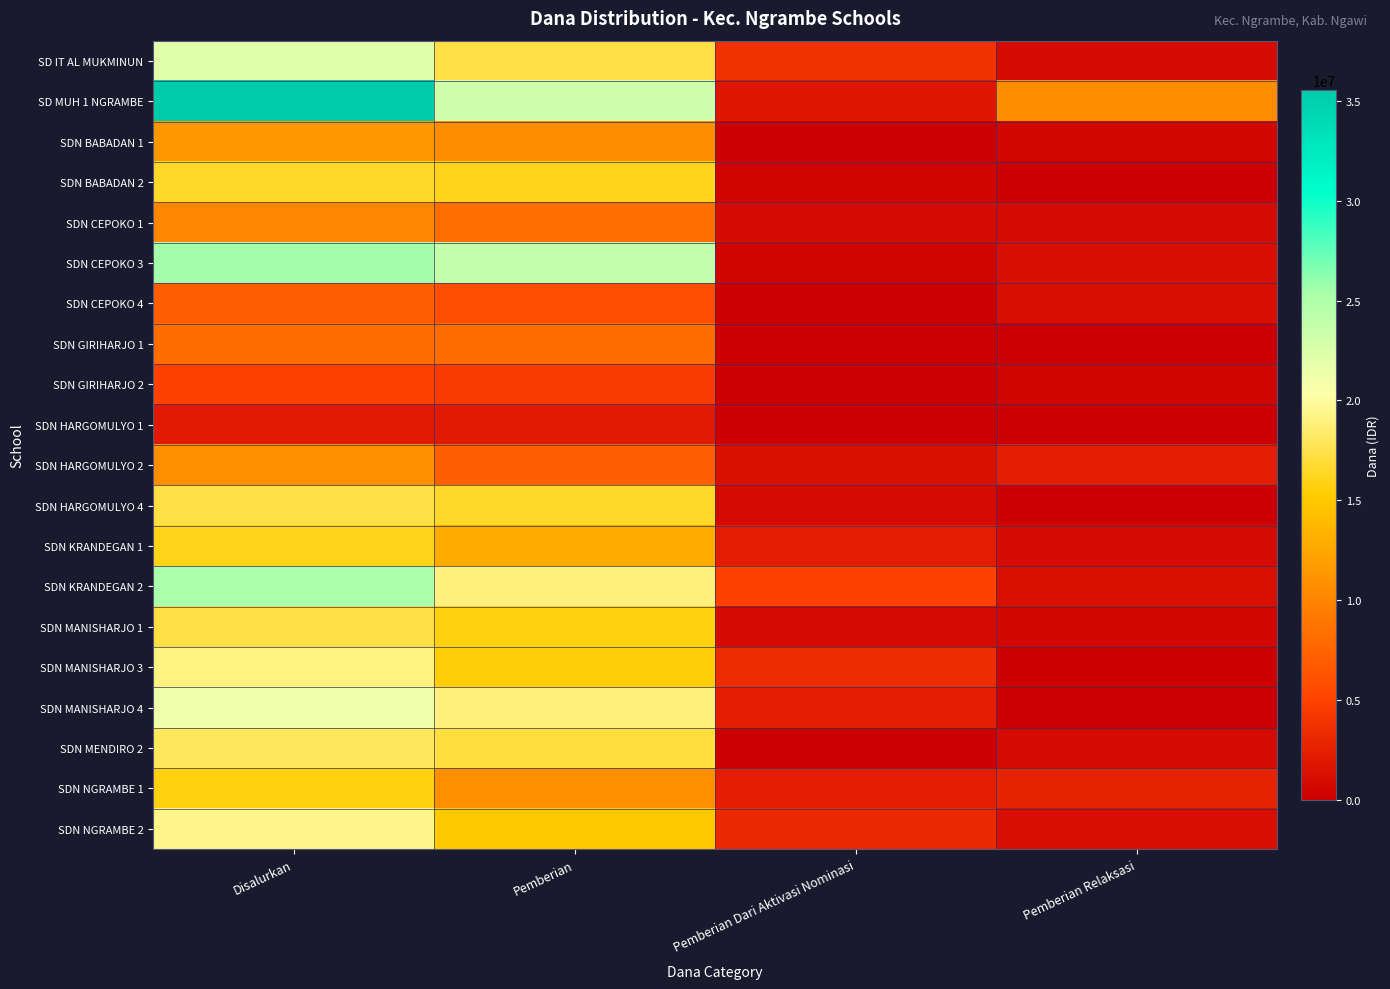

At how many categories does at least one series exceed 35510529?

1